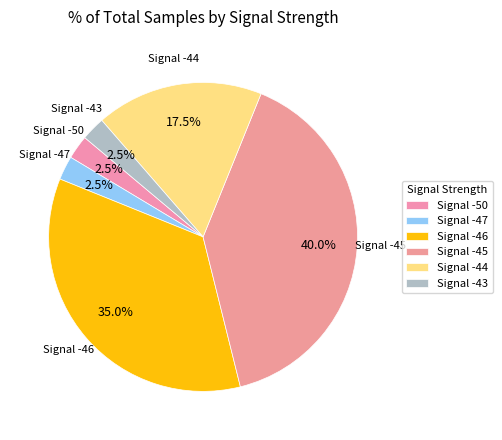

How many segments does this pie chart have?

6